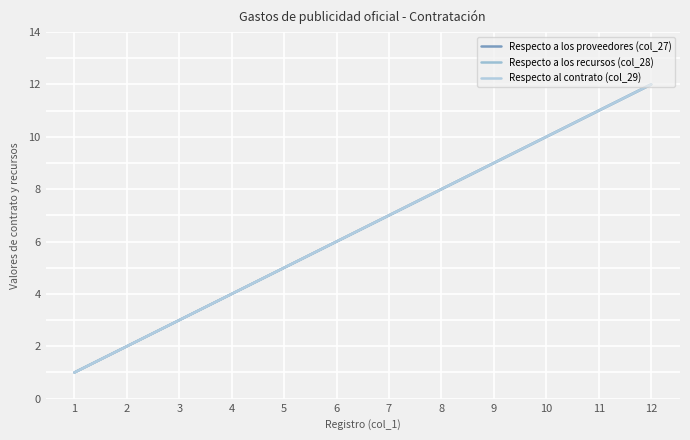

Where is Respecto a los recursos (col_28) nearest to the value 6?

6